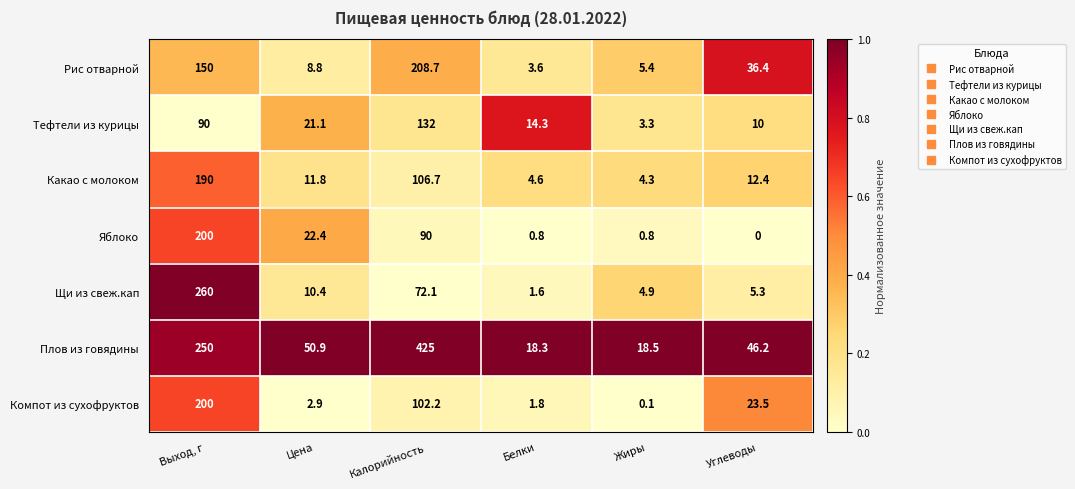

What is the greatest value displayed?

425.0